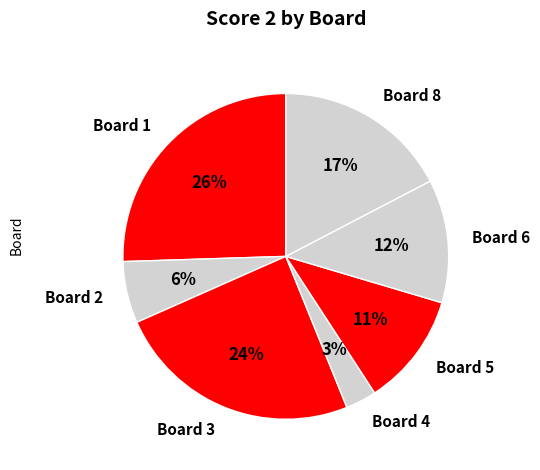

Which category has the smallest portion of the pie?

Board 4